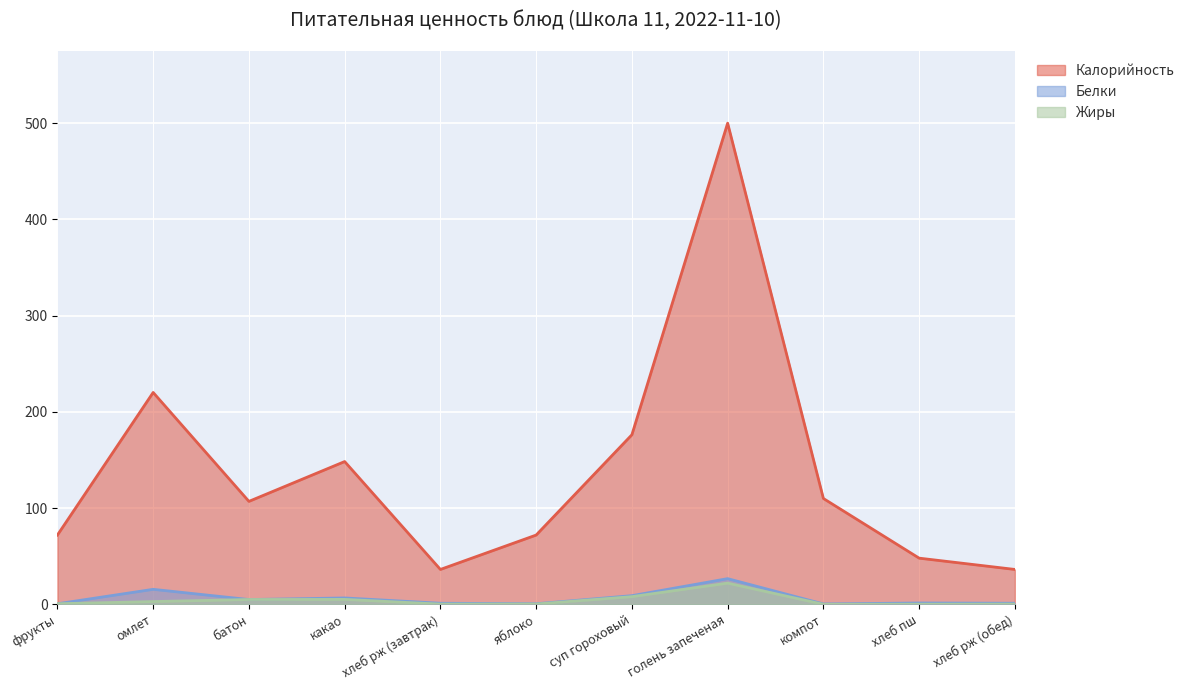

What is the difference between the Калорийность values at омлет and хлеб рж (обед)?

183.9